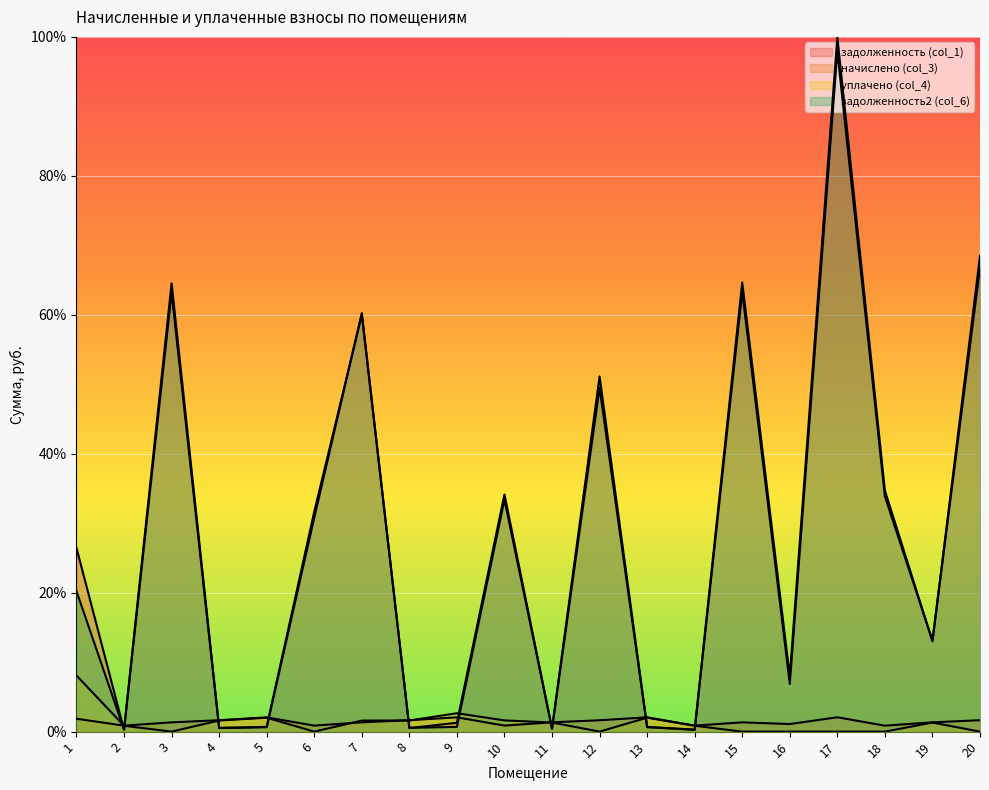

True or false: задолженность2 (col_6) and задолженность (col_1) cross at least once.

True